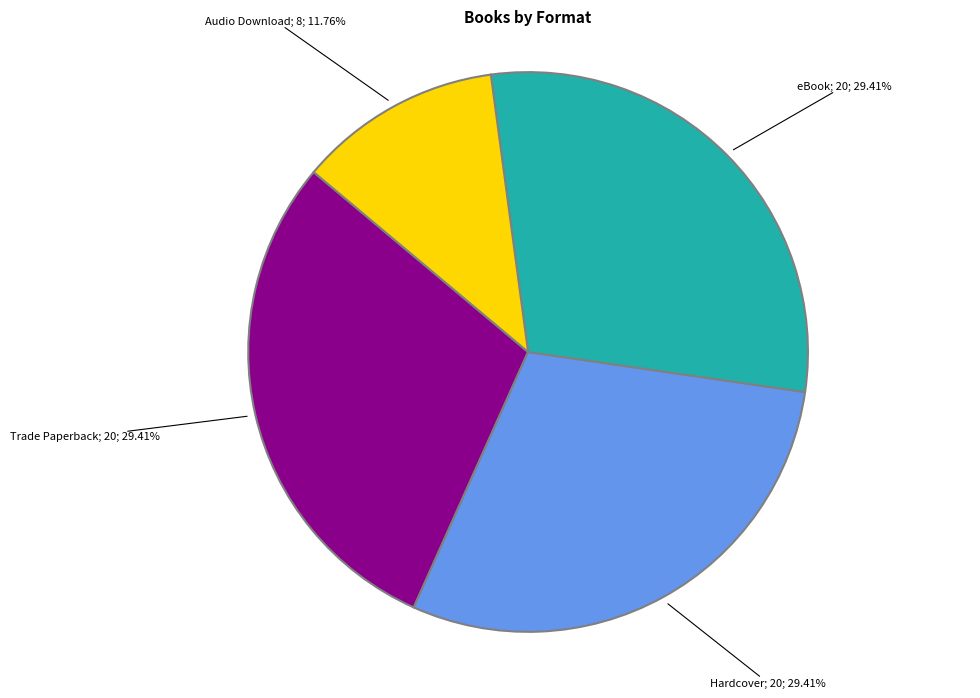

Is there a majority slice in this chart?

No